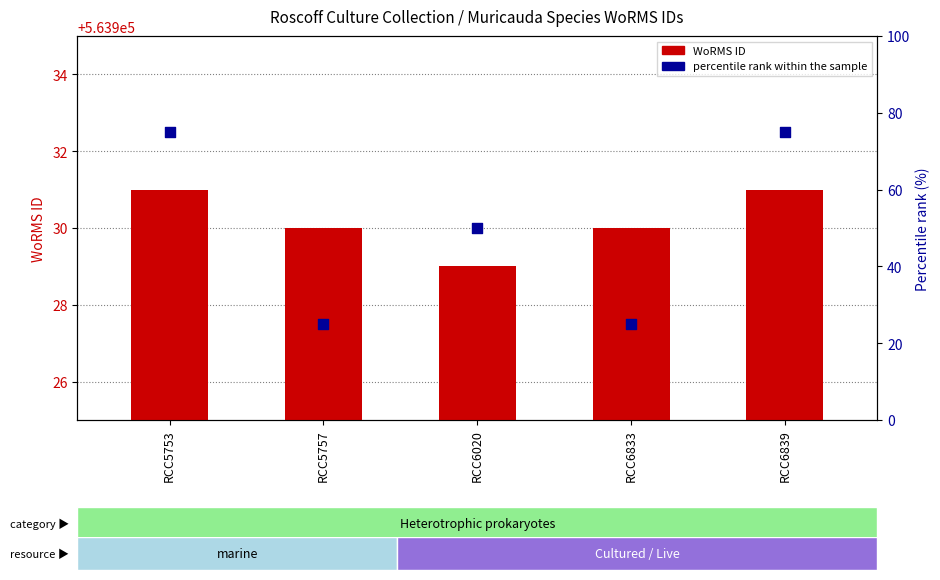

Which series contains the highest Y value?

WoRMS ID